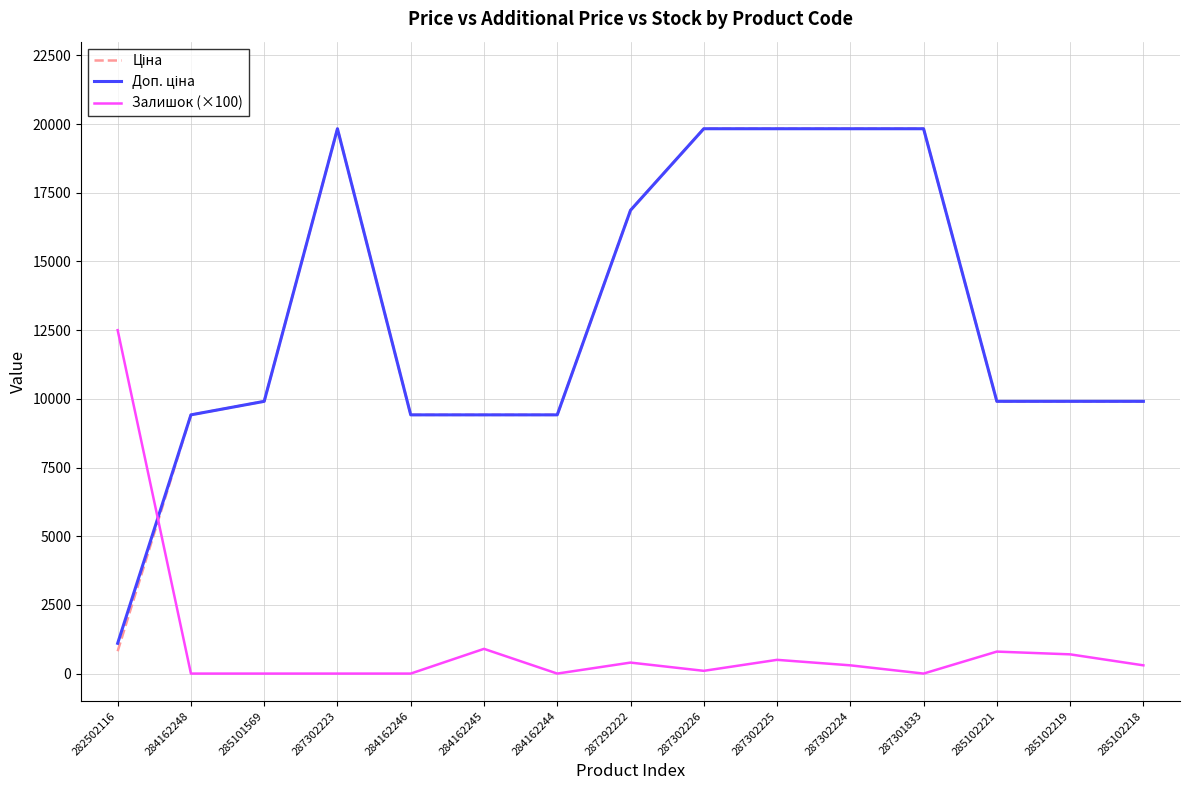

What is the total value across all series at 285102221?

20617.0